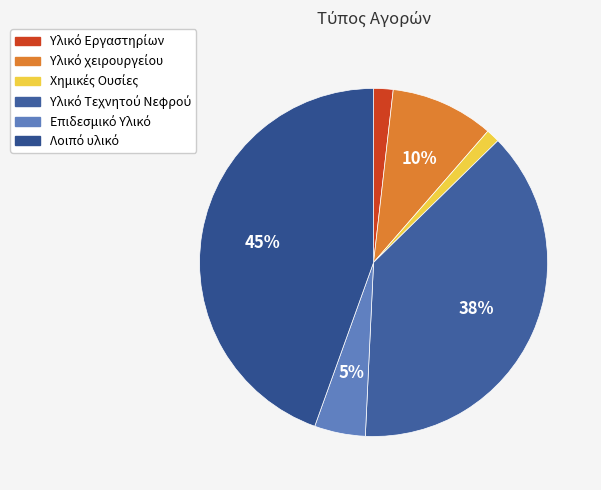

What is the largest slice in the pie chart?

Λοιπό υλικό